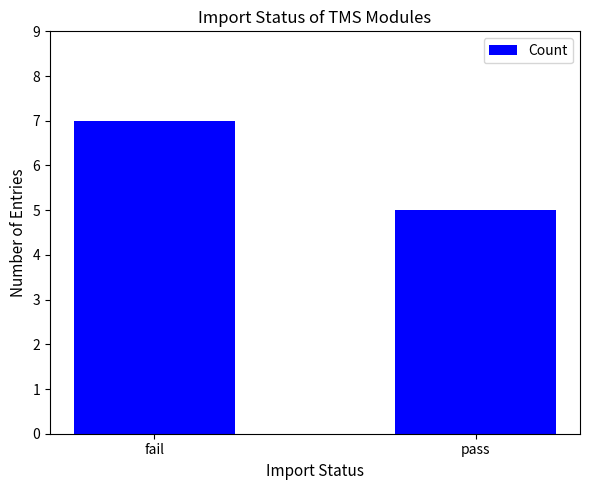

Is it true that the value at fail is 9?

False